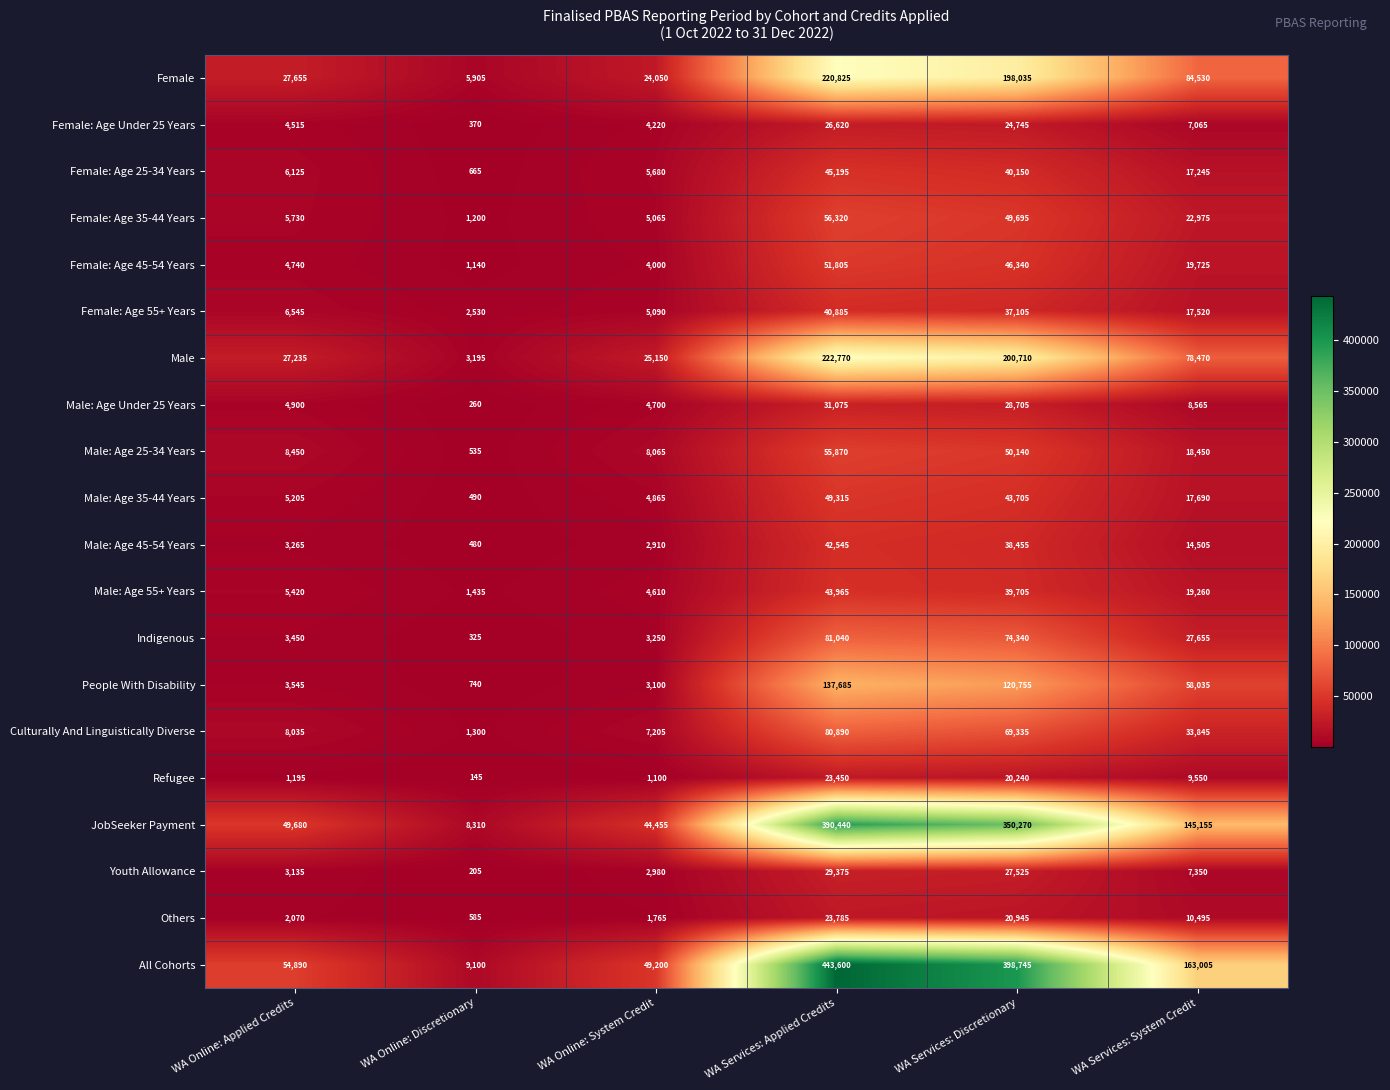

List the labels in order of Female: Age 35-44 Years value, largest first.

WA Services: Applied Credits, WA Services: Discretionary, WA Services: System Credit, WA Online: Applied Credits, WA Online: System Credit, WA Online: Discretionary